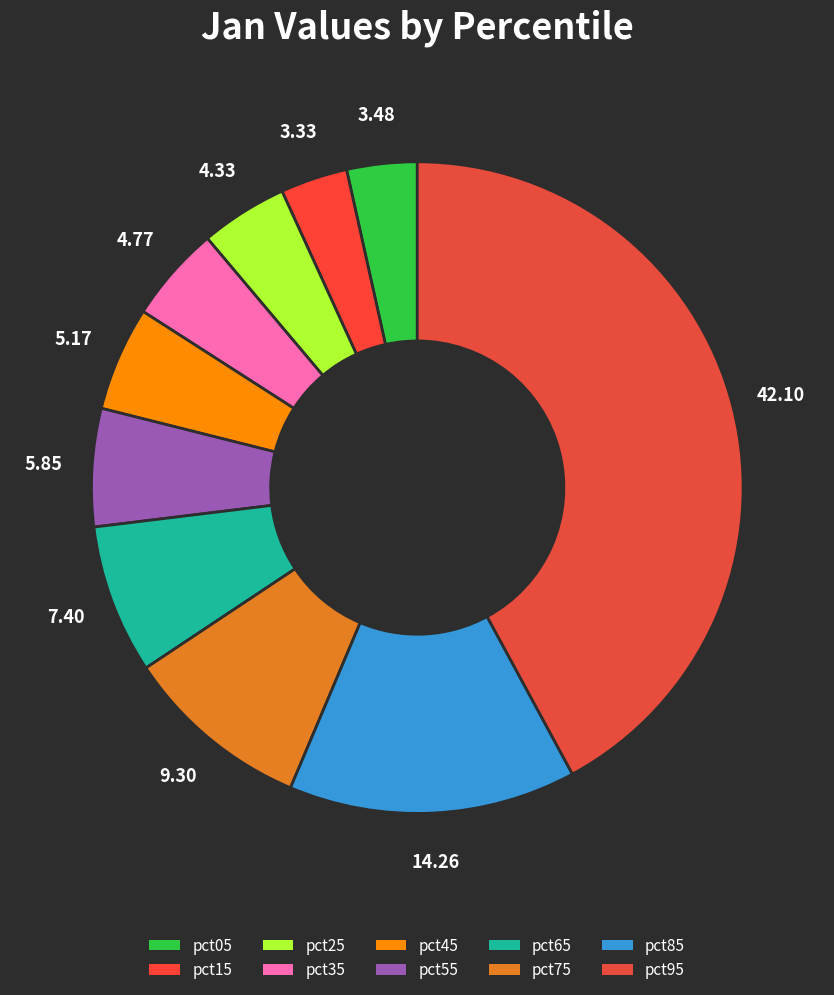

How many slices are in this pie chart?

10